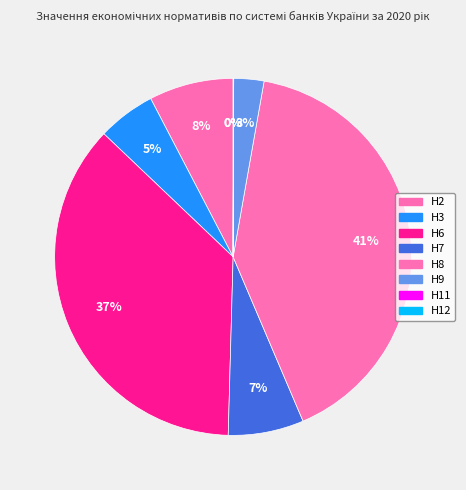

Combined, do Н11 and Н12 account for over 50%?

No